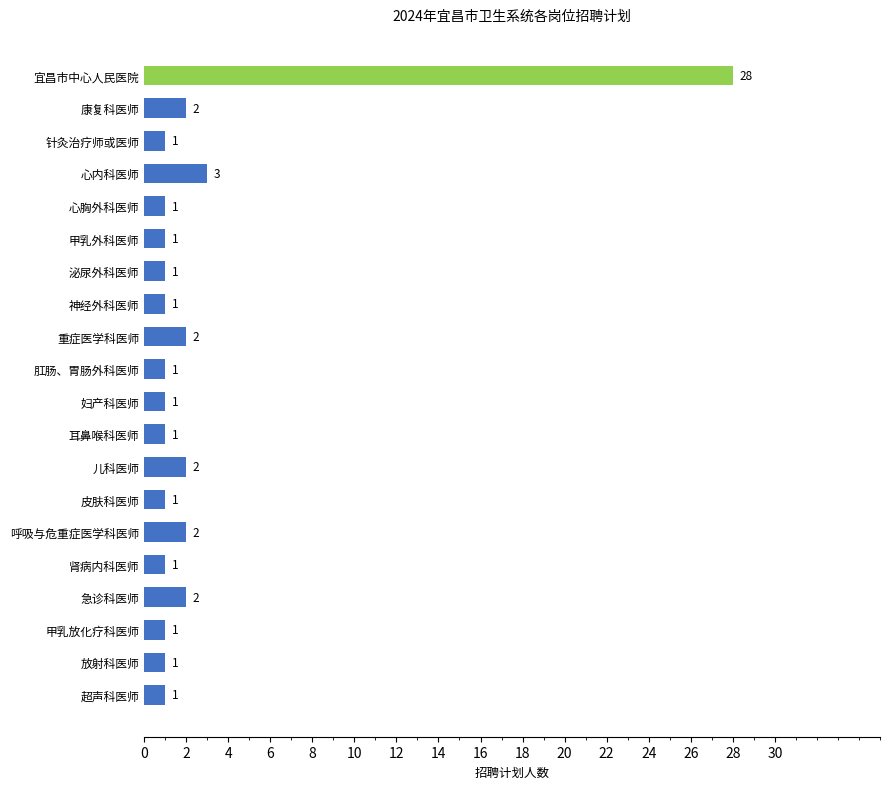

Reading top to bottom, extract all data points from this chart.

28	2	1	3	1	1	1	1	2	1	1	1	2	1	2	1	2	1	1	1